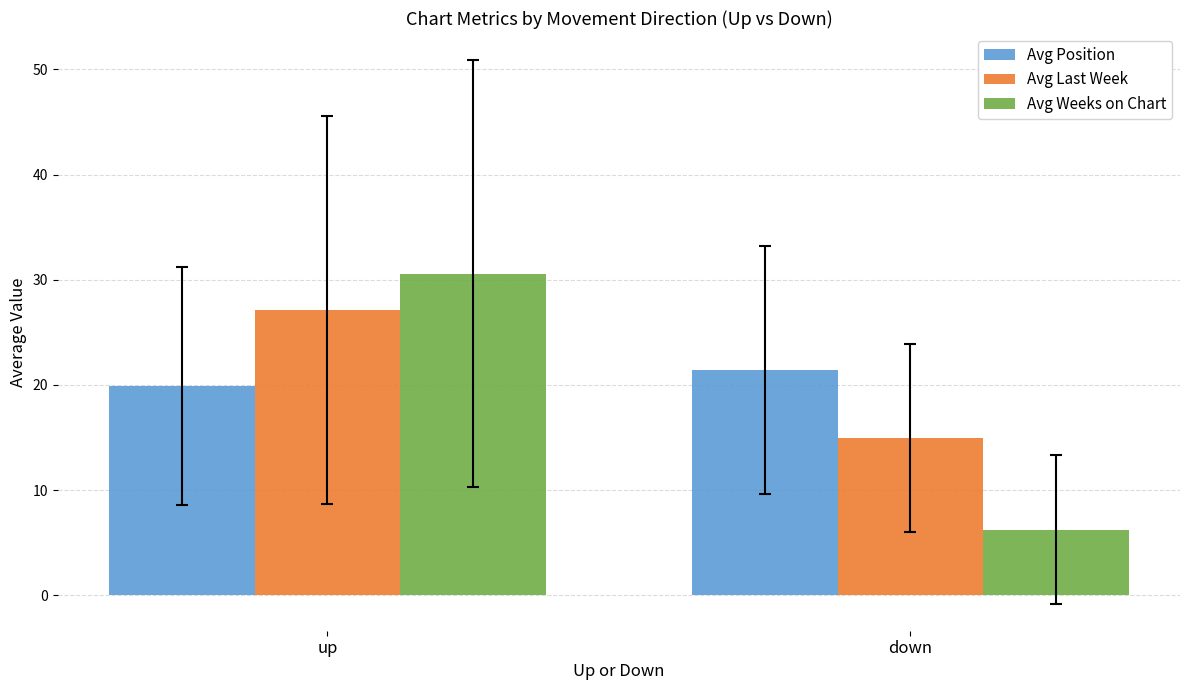

How many data points does each series have?

2